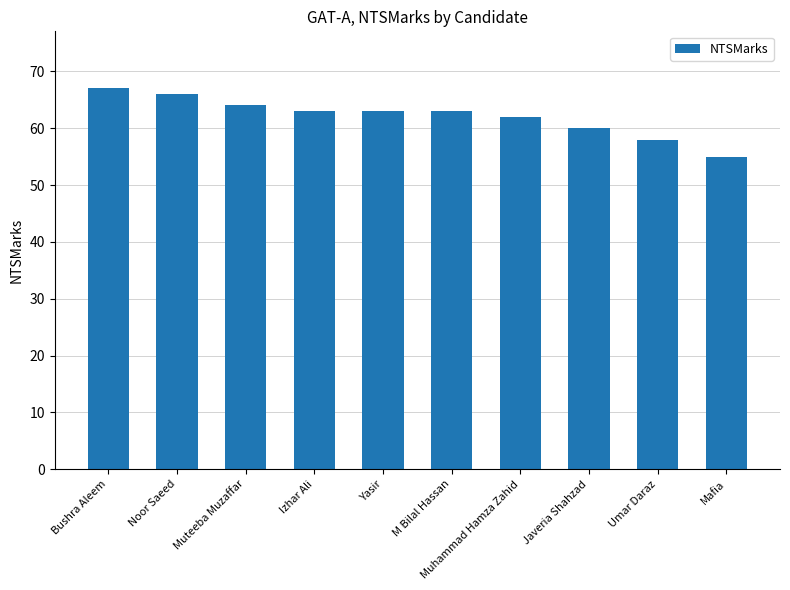

Is it true that the value at Bushra Aleem is 67?

True